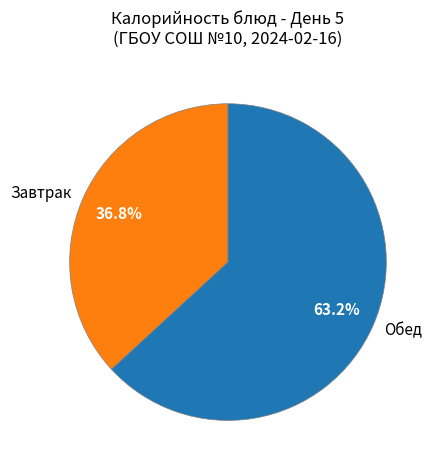

To the nearest percent, what is the average slice percentage?

50%